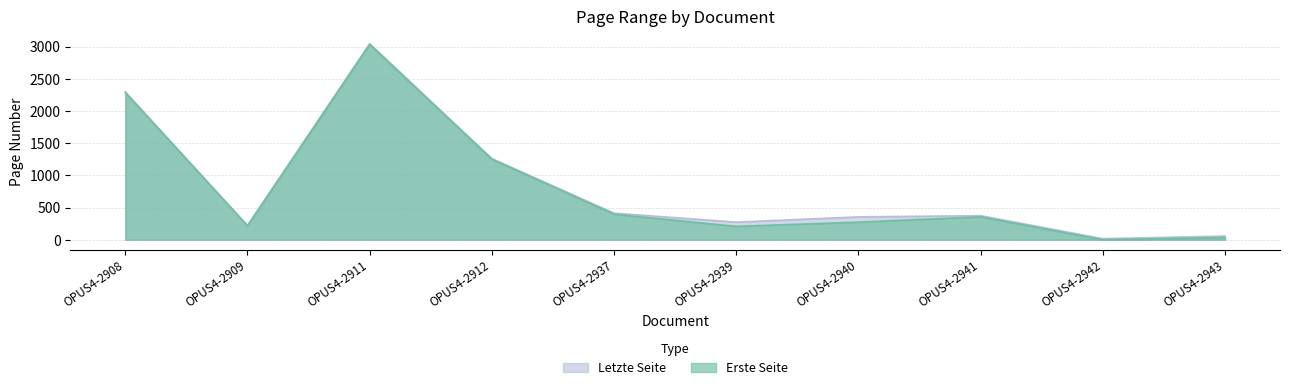

What value does the Letzte Seite series have at OPUS4-2908, to the nearest 10?

2300